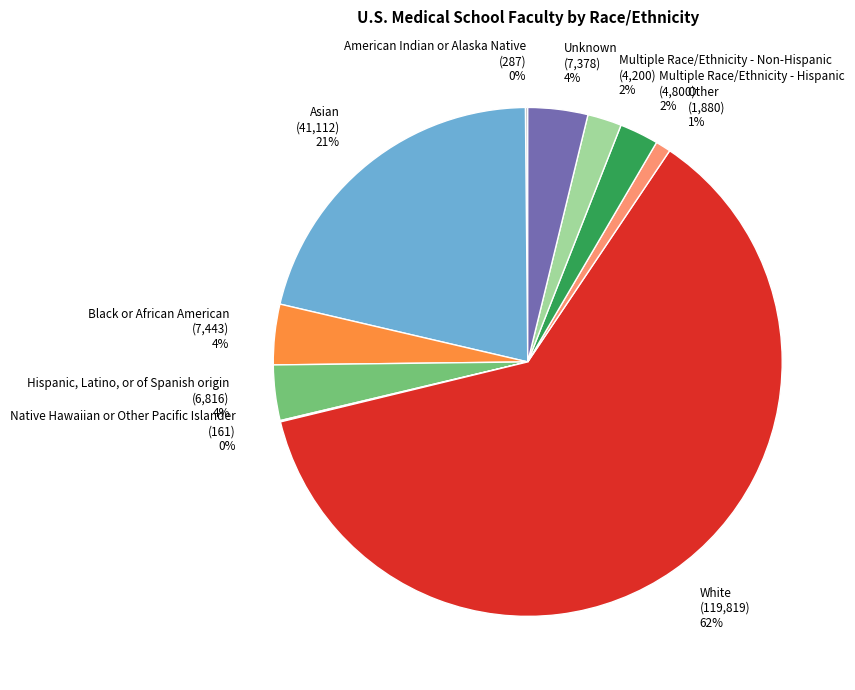

To the nearest percent, what is the difference between the Other and Asian slice percentages?

20%